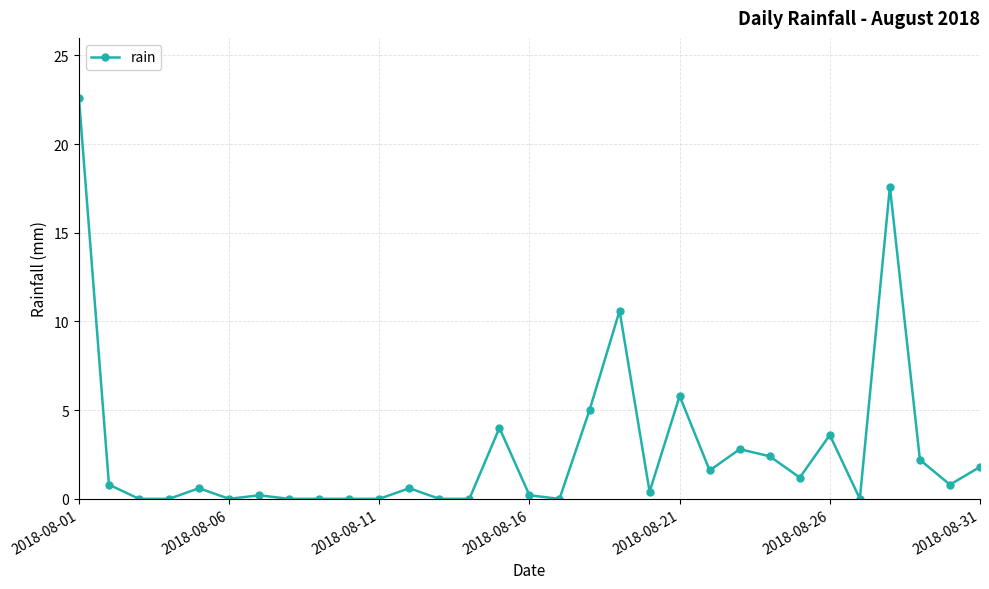

What is the difference between the maximum and minimum values?

22.6